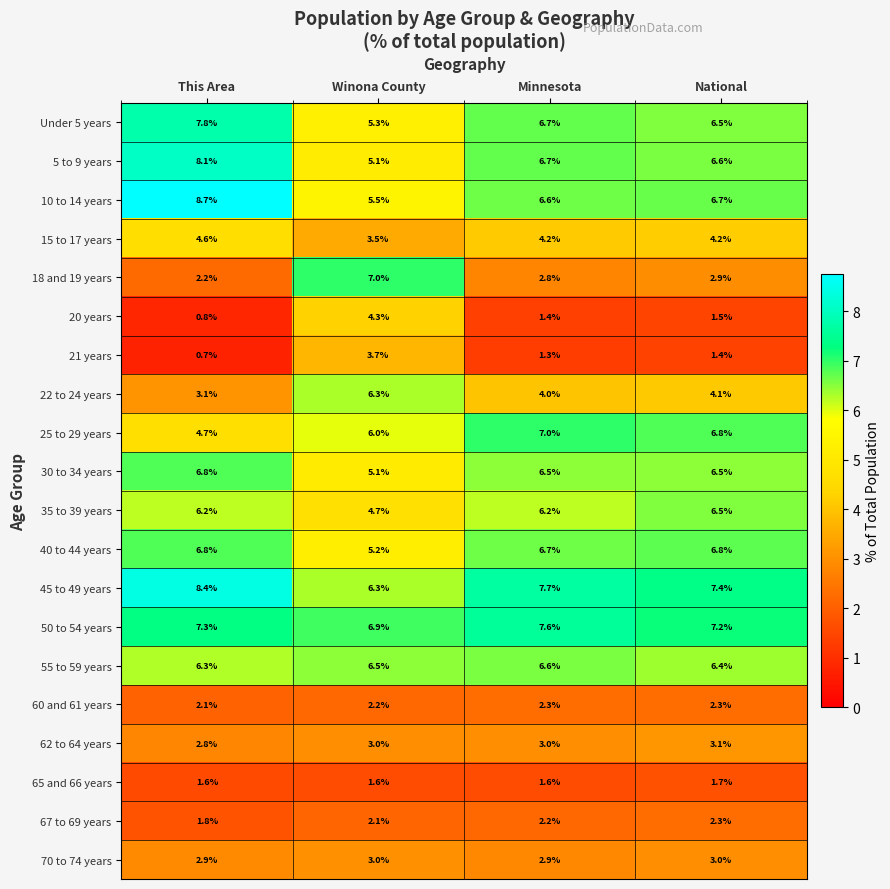

Which series changed the most between Winona County and Minnesota?

18 and 19 years